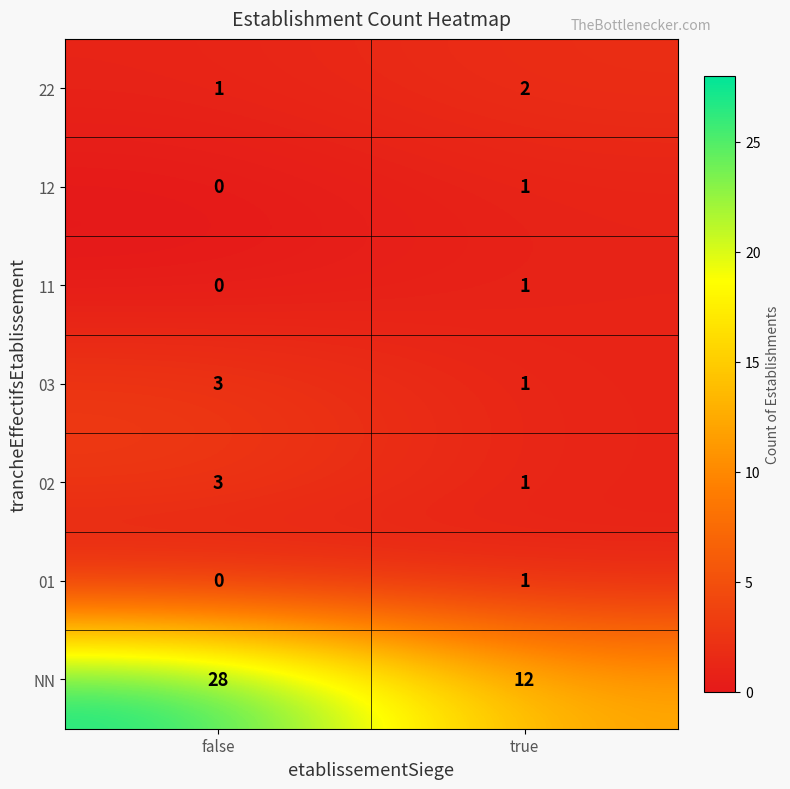

Which series has the largest range (max minus min)?

NN